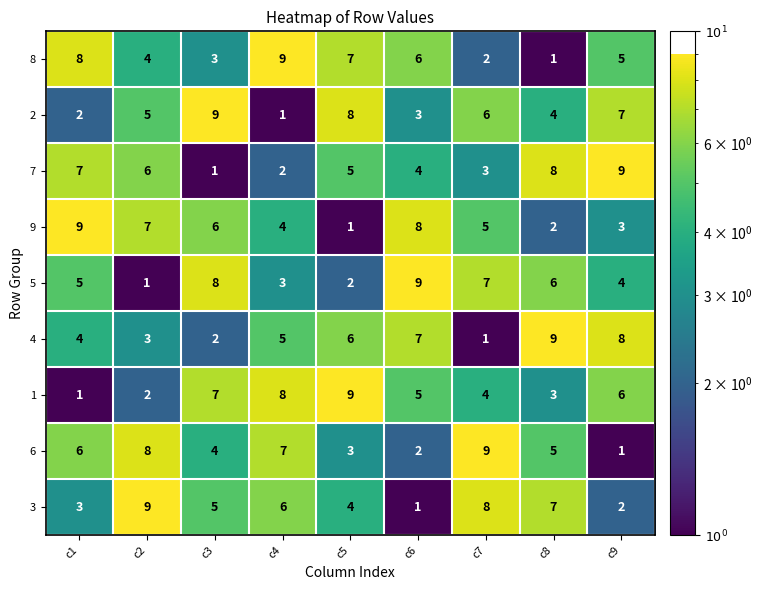

What is the total value across all series at c8?

45